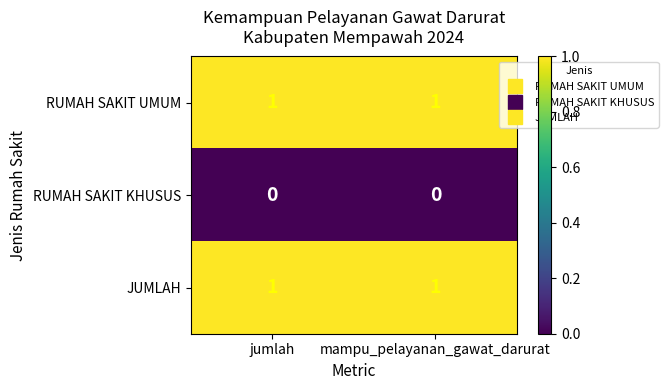

What is the total value across all series at mampu_pelayanan_gawat_darurat?

2